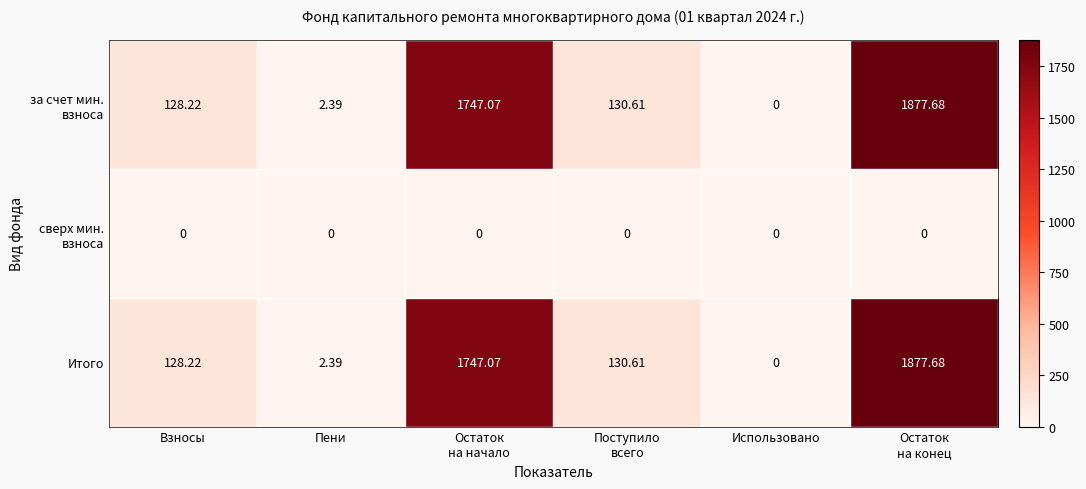

At which label does Итого reach its minimum?

Использовано